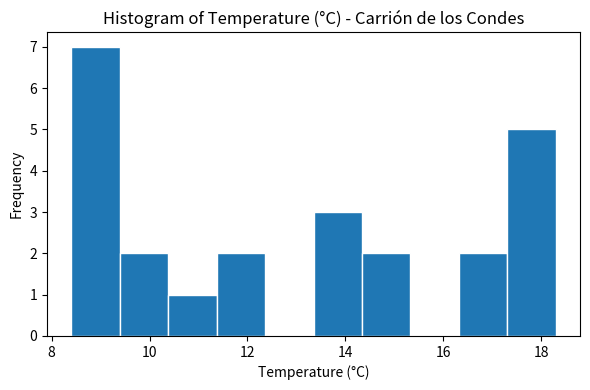

Which range on the x-axis has the tallest bar?

8.4 to 9.4